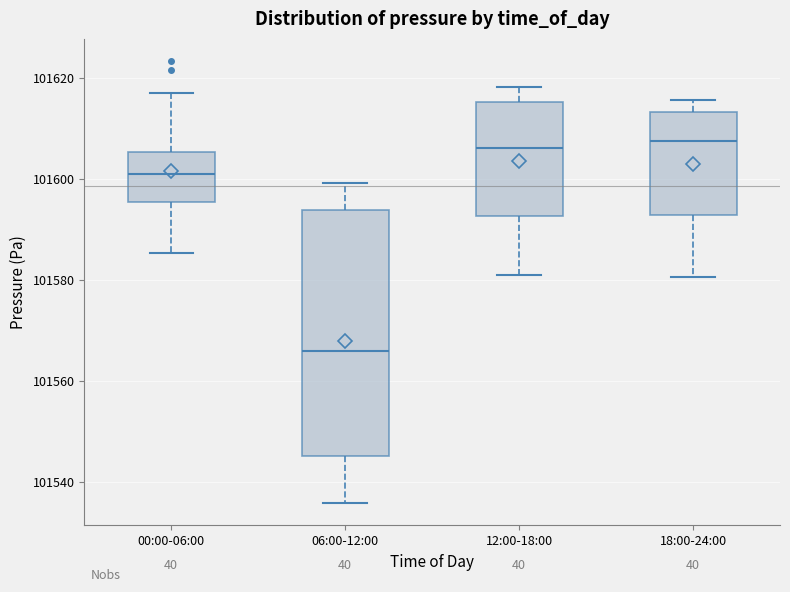

Reading left to right, transcribe this box plot: for each box, give where its median line is, the range the box spans, and where its two whiskers end, as read against the y-axis. The values are not printed on the chart, so give them approximately, as read against the axis.

00:00-06:00: median 101600, box 101596 to 101606, whiskers 101586 to 101618
06:00-12:00: median 101566, box 101546 to 101594, whiskers 101536 to 101600
12:00-18:00: median 101606, box 101592 to 101616, whiskers 101580 to 101618
18:00-24:00: median 101608, box 101592 to 101614, whiskers 101580 to 101616